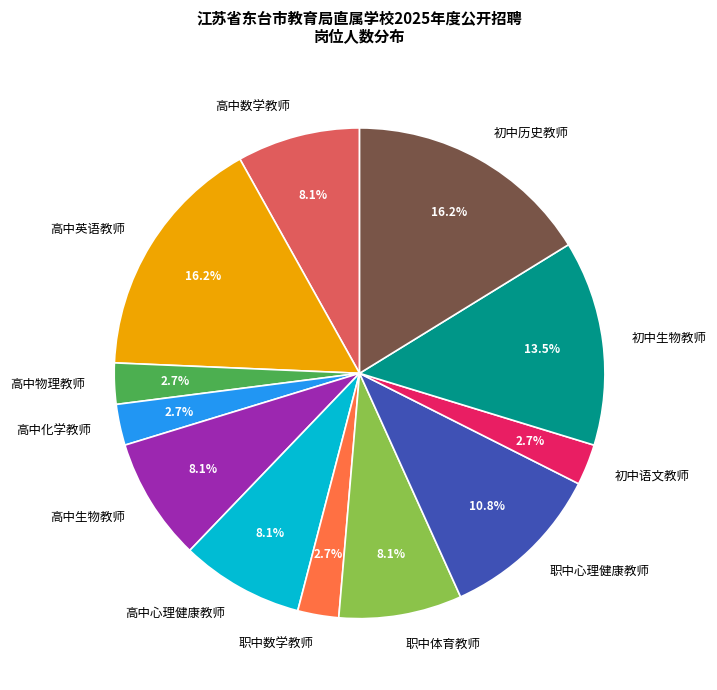

To the nearest percent, what is the difference between the largest and smallest slice percentages?

14%